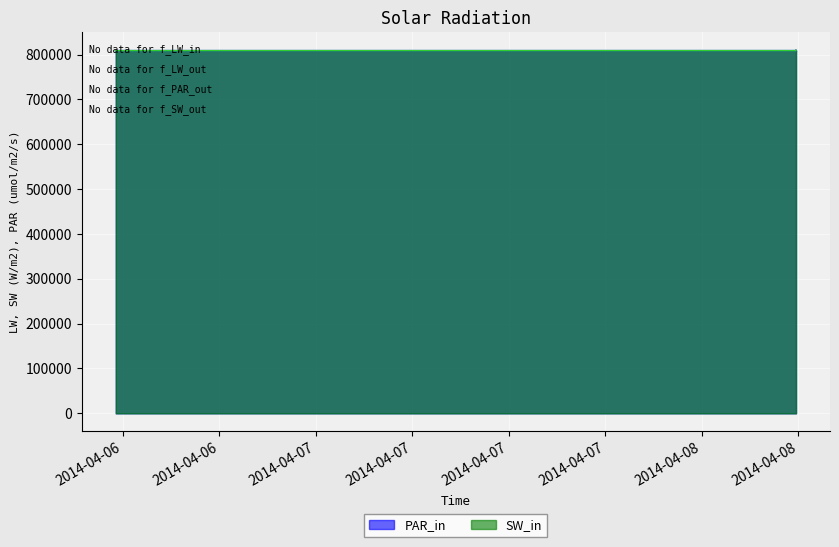

True or false: SW_in and PAR_in cross at least once.

True